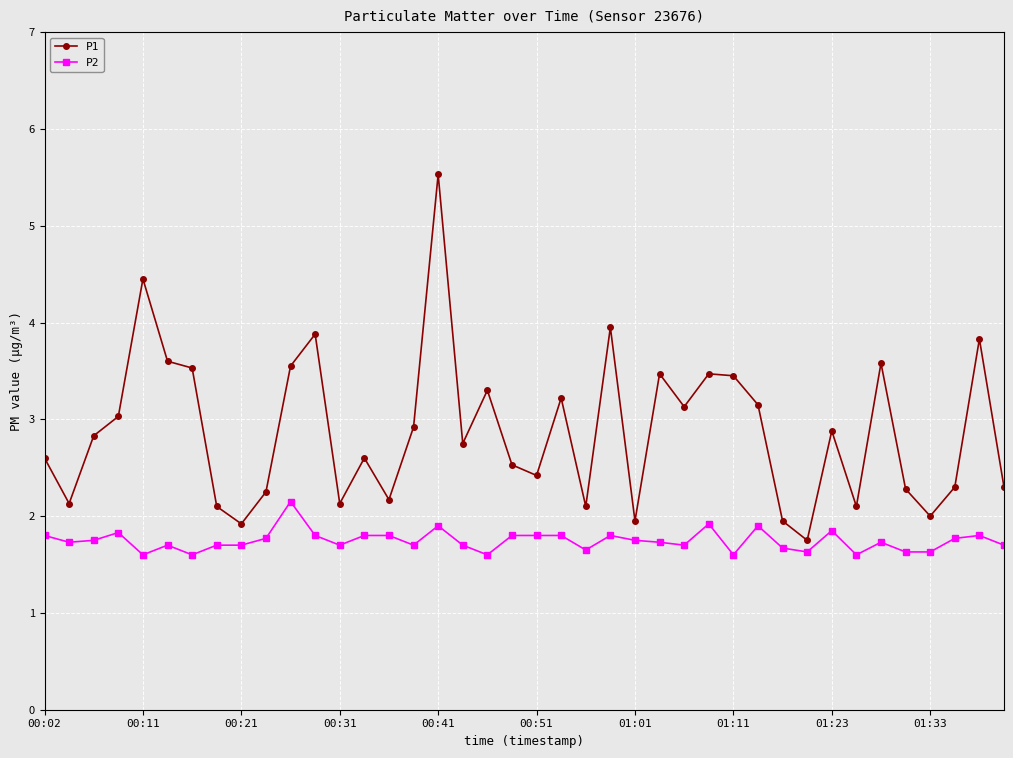

What is the greatest value displayed?

5.5